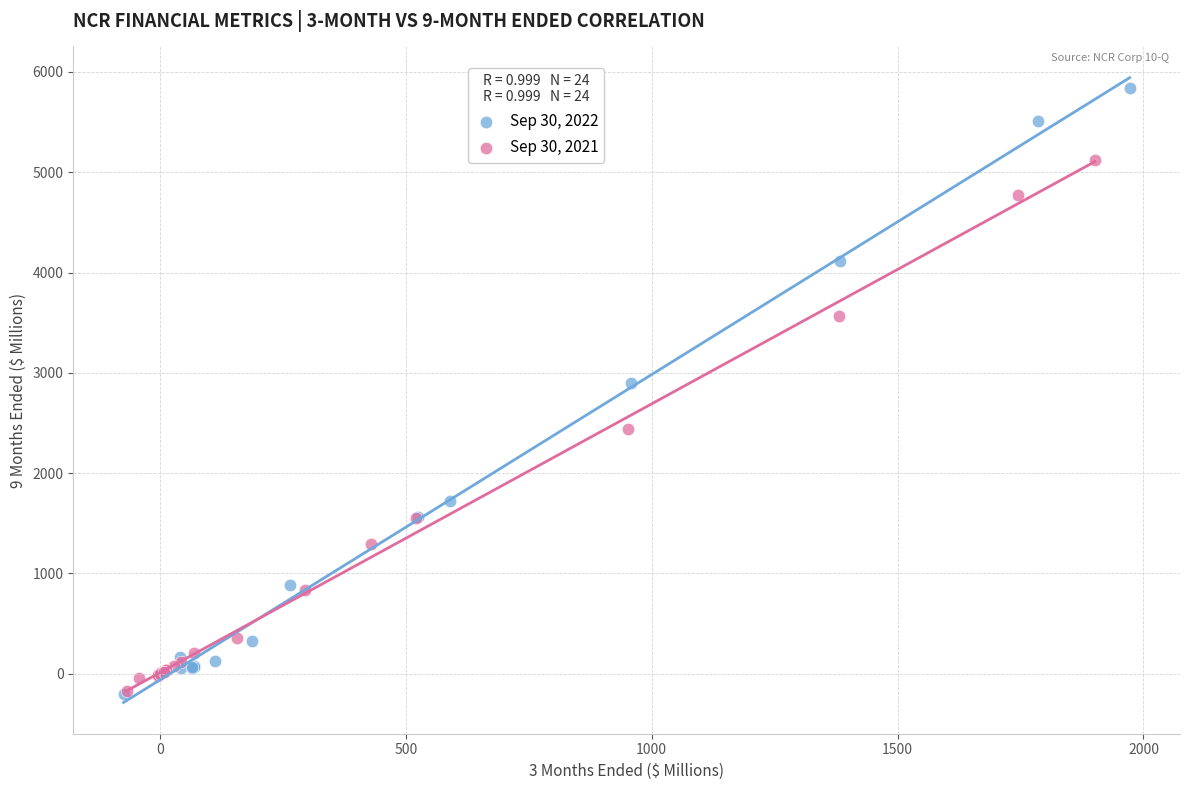

Which series has the widest spread of Y values?

Sep 30, 2022